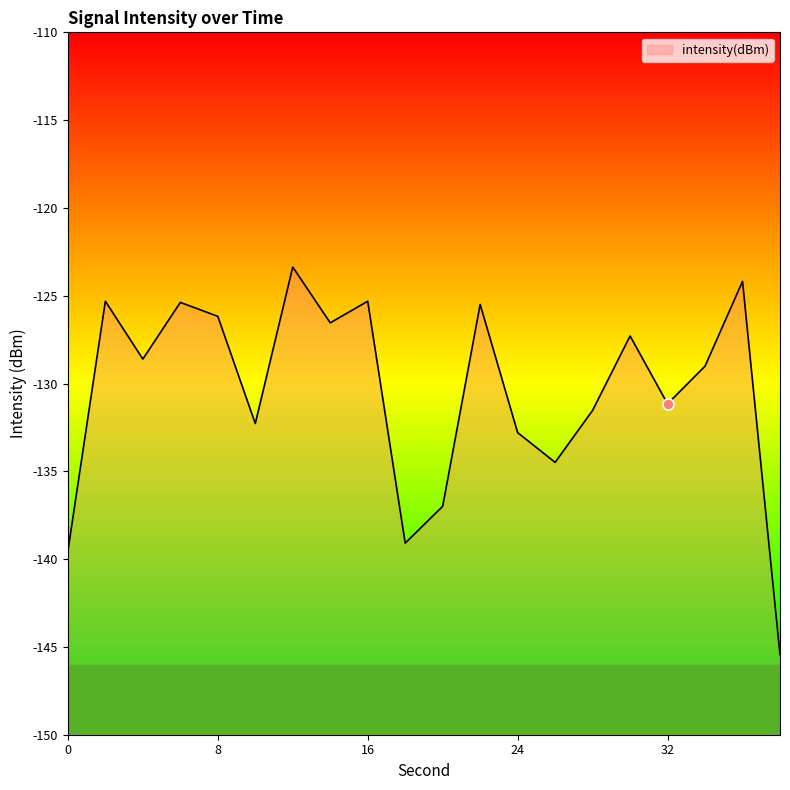

At which label is the value closest to -134?

26